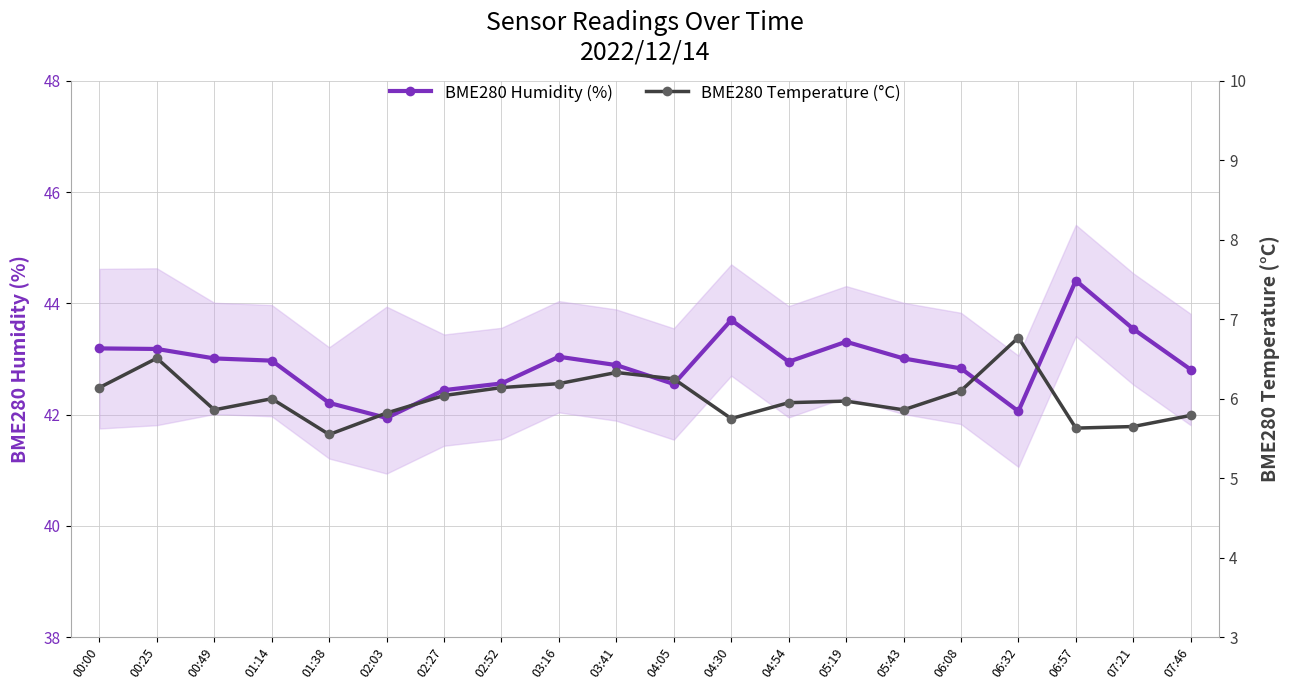

Does the chart have visible grid lines?

Yes